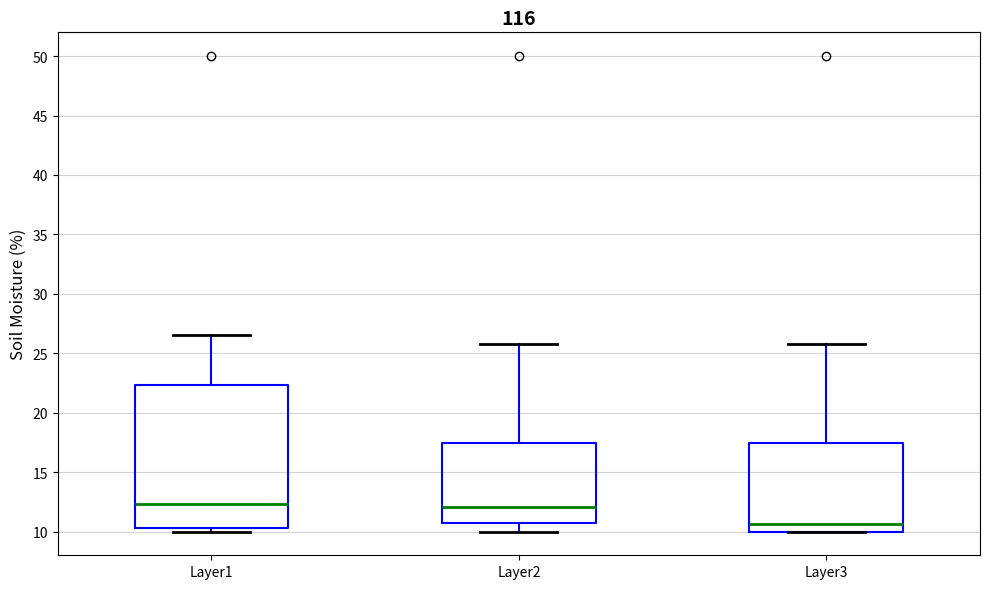

Which box is the tallest, from its lower edge to its upper edge?

Layer1